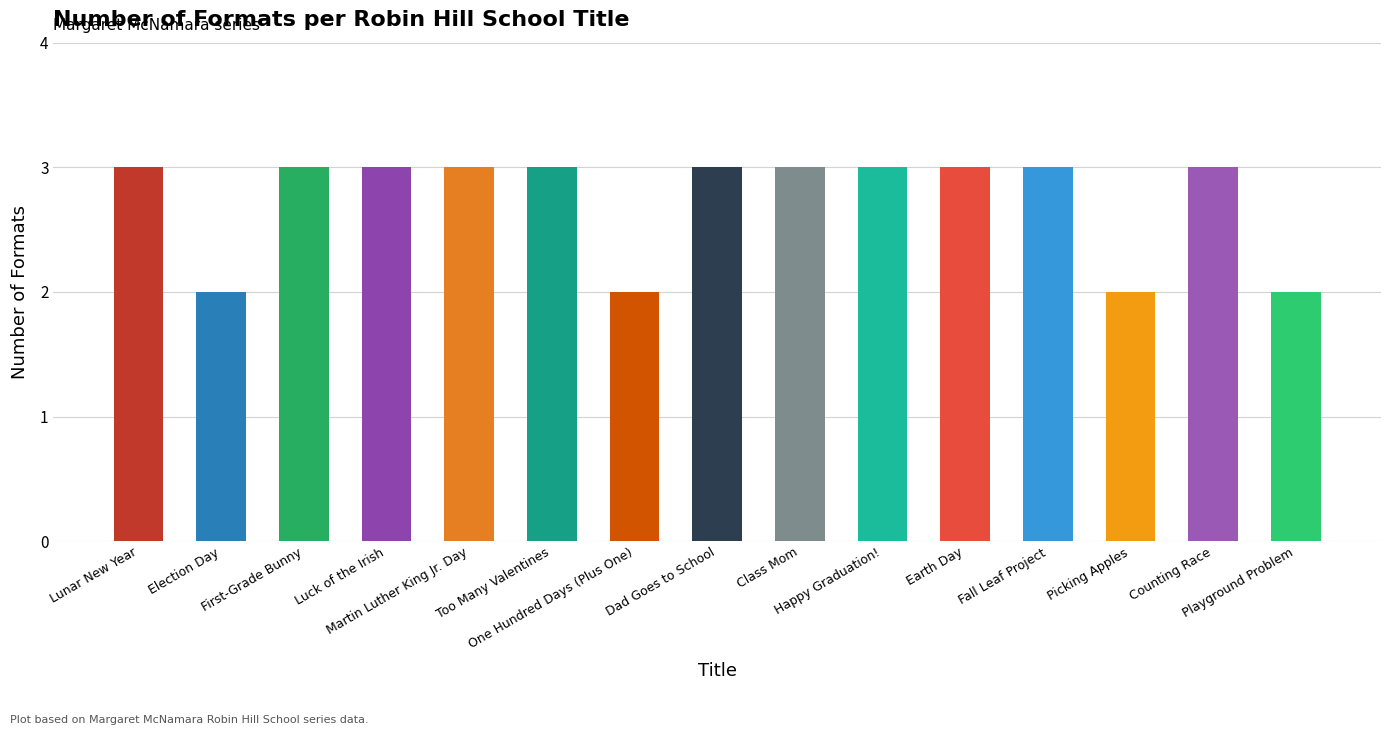

What is the value of the 7th bar from the left?

2